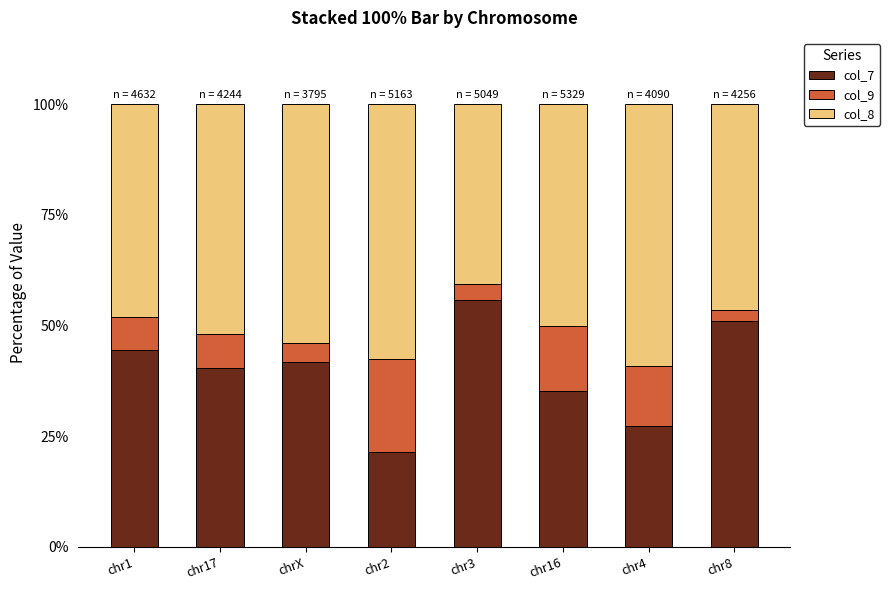

Reading left to right, what are the values for col_7?

chr1=44.5	chr17=40.3	chrX=41.8	chr2=21.4	chr3=55.8	chr16=35.1	chr4=27.3	chr8=51.1